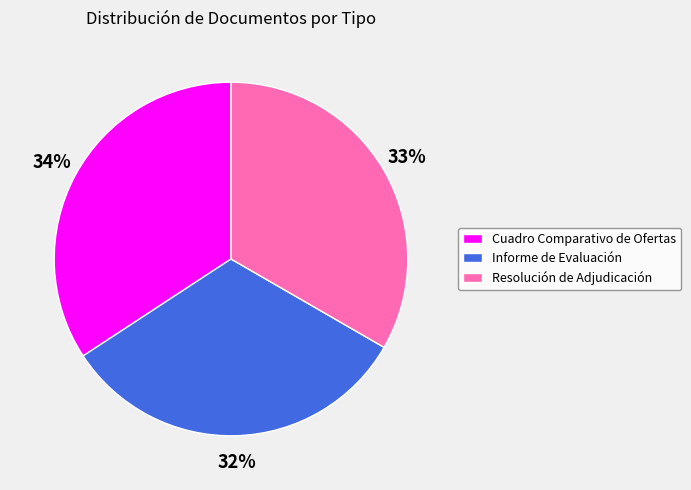

Is it true that Resolución de Adjudicación is 23% of the pie?

False